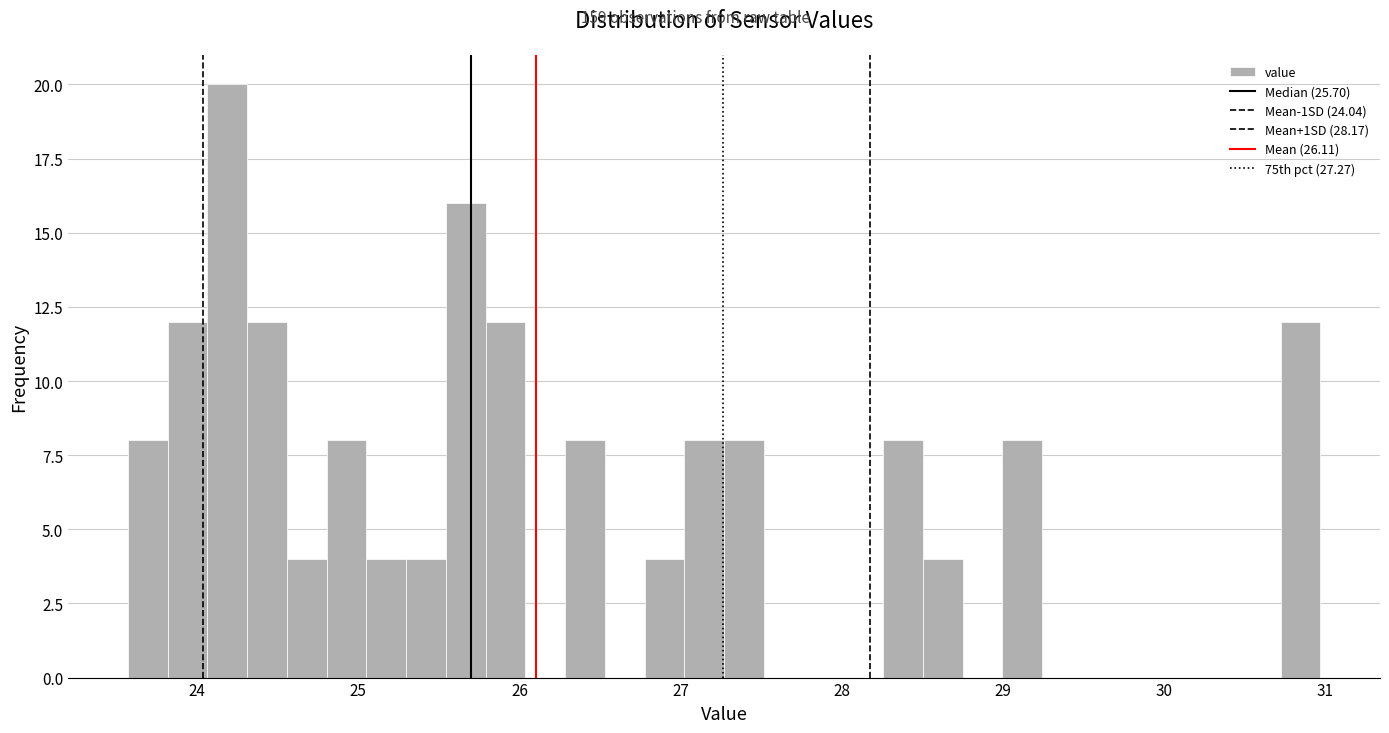

Read against the x-axis, roughly where is the centre of the tallest bar?

24.2